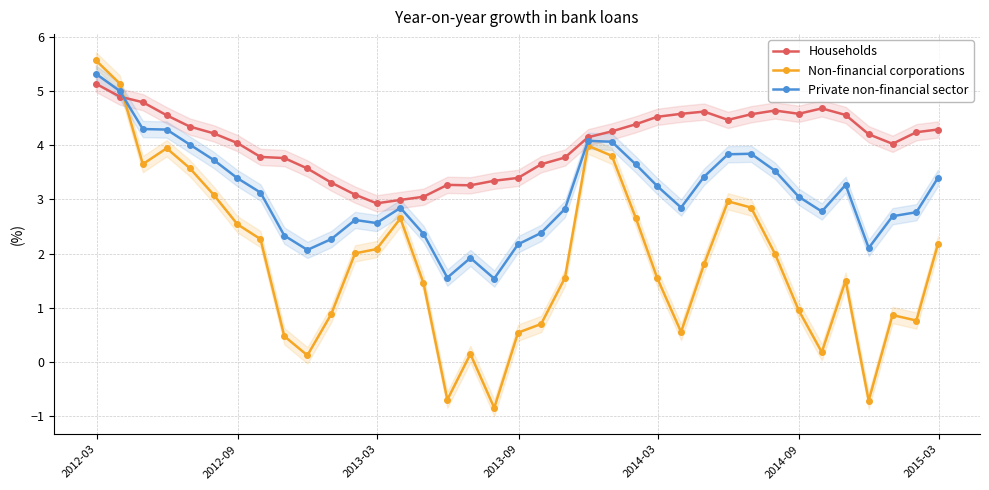

True or false: Private non-financial sector has more than 0 points higher than both neighbors.

True